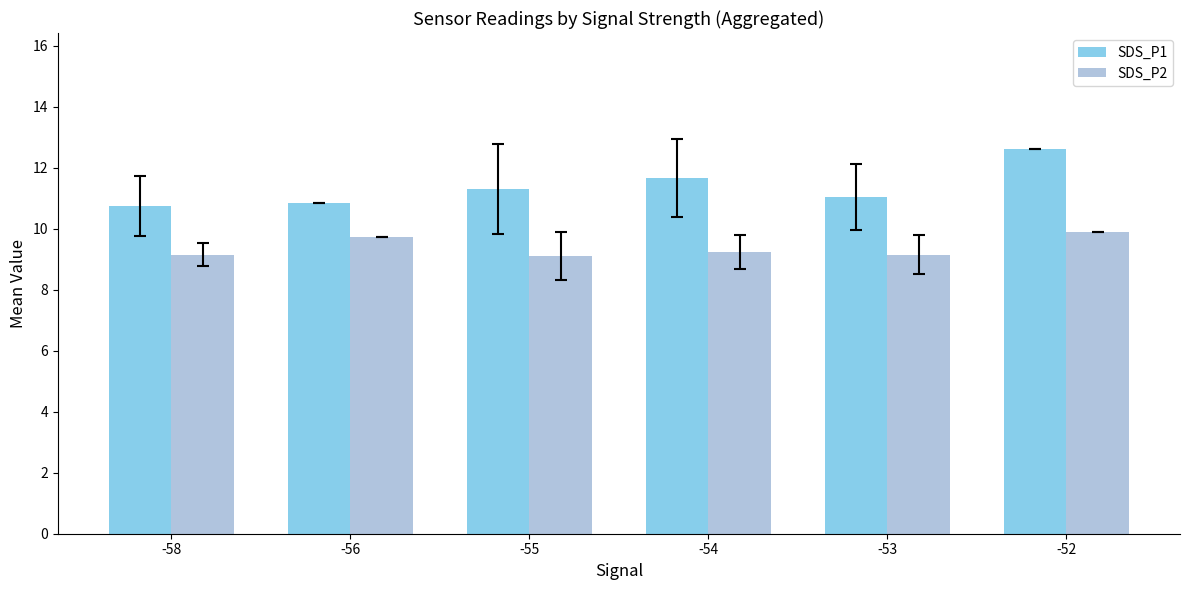

Is it true that SDS_P2 equals 9.1 at -58?

True